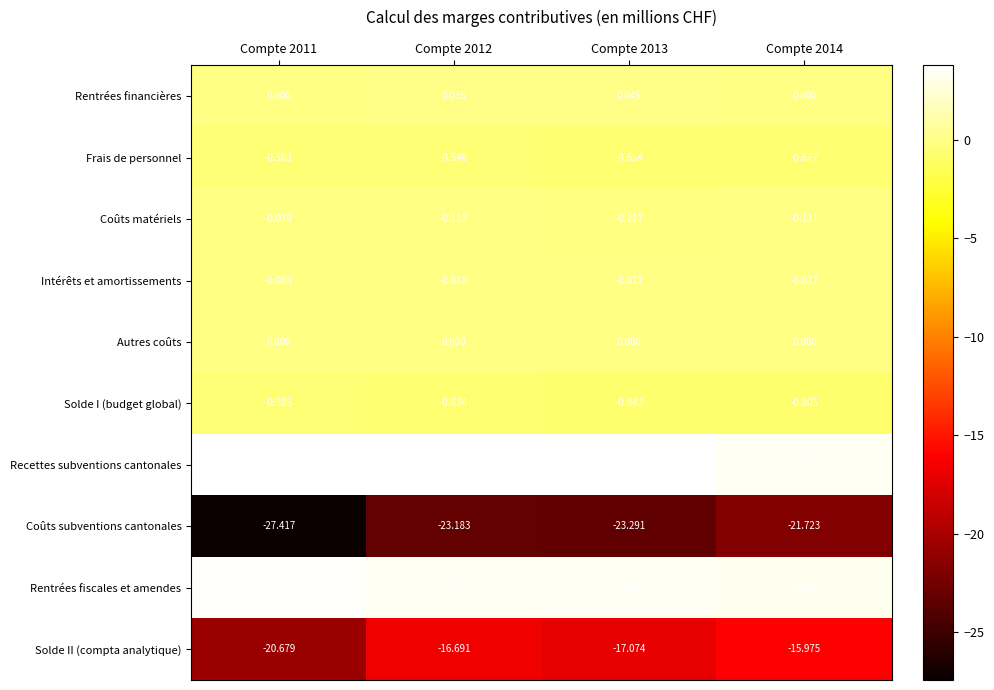

Which series has the largest total across all categories?

Recettes subventions cantonales